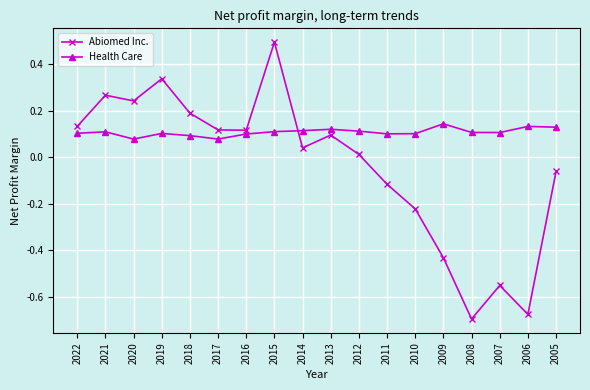

How many intersections are there between Abiomed Inc. and Health Care?

1